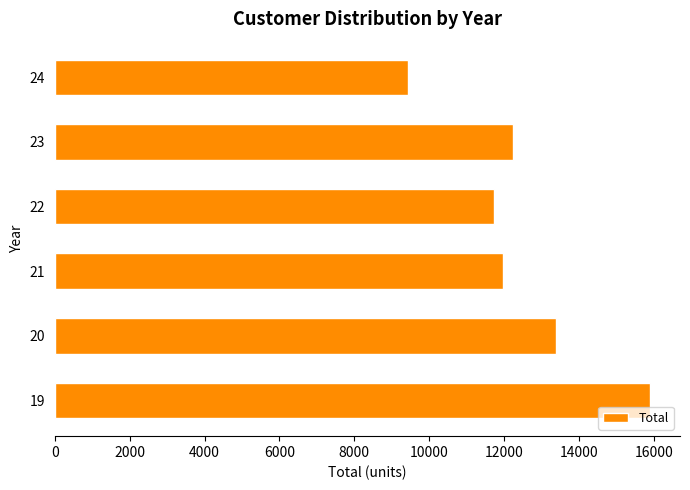

Are the bars horizontal?

Yes